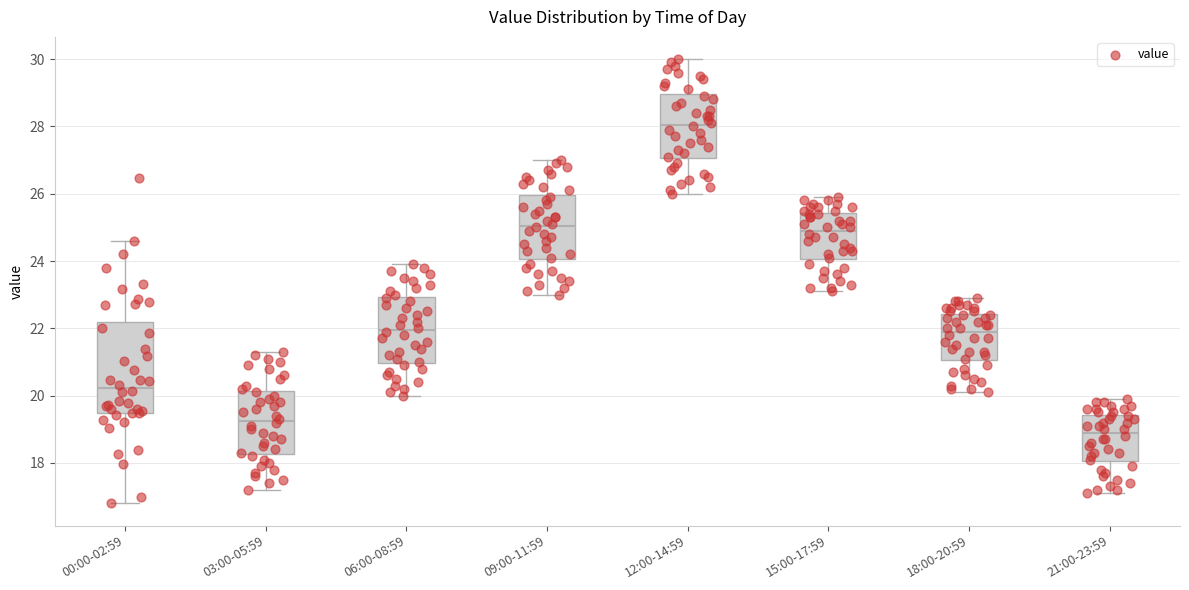

Reading left to right, read every box against the y-axis: the position of its median line, the range the box covers, and the ends of its whiskers. The values are not printed on the chart, so give them approximately, as read against the axis.

00:00-02:59: median 20.2, box 19.4 to 22.2, whiskers 16.8 to 24.6
03:00-05:59: median 19.2, box 18.2 to 20.2, whiskers 17.2 to 21.4
06:00-08:59: median 22.0, box 21.0 to 23.0, whiskers 20.0 to 24.0
09:00-11:59: median 25.0, box 24.0 to 26.0, whiskers 23.0 to 27.0
12:00-14:59: median 28.0, box 27.0 to 29.0, whiskers 26.0 to 30.0
15:00-17:59: median 25.0, box 24.0 to 25.4, whiskers 23.2 to 26.0
18:00-20:59: median 22.0, box 21.0 to 22.4, whiskers 20.2 to 23.0
21:00-23:59: median 19.0, box 18.0 to 19.4, whiskers 17.2 to 20.0